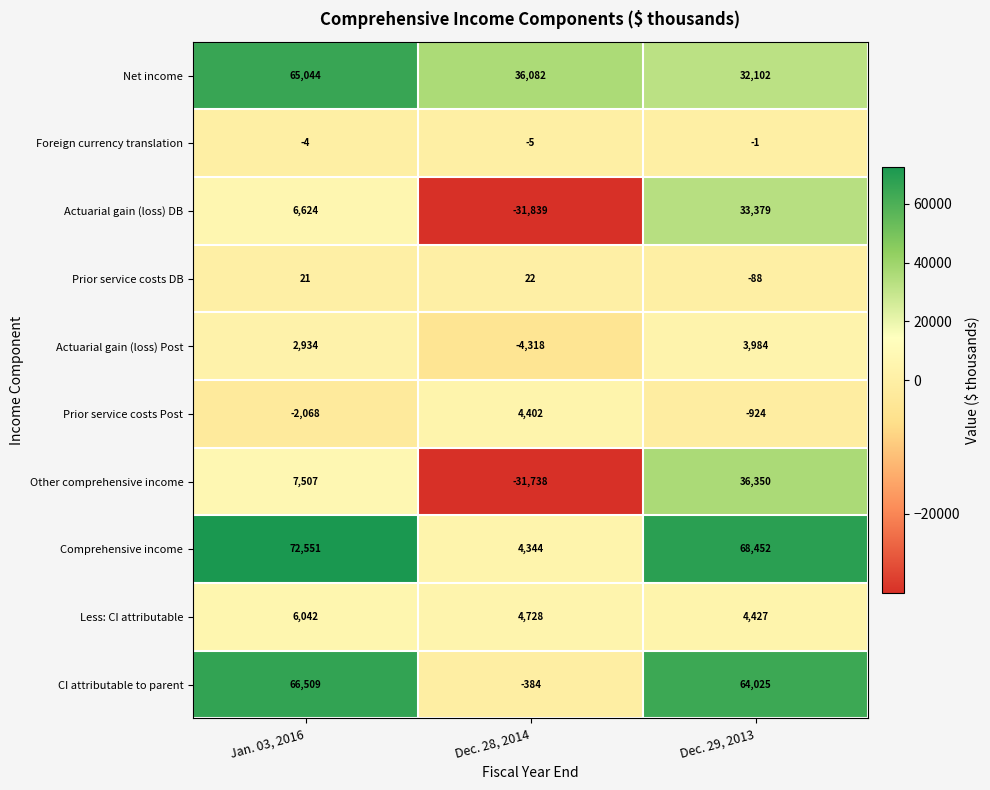

List the series in order of their peak value, highest first.

Comprehensive income, CI attributable to parent, Net income, Other comprehensive income, Actuarial gain (loss) DB, Less: CI attributable, Prior service costs Post, Actuarial gain (loss) Post, Prior service costs DB, Foreign currency translation